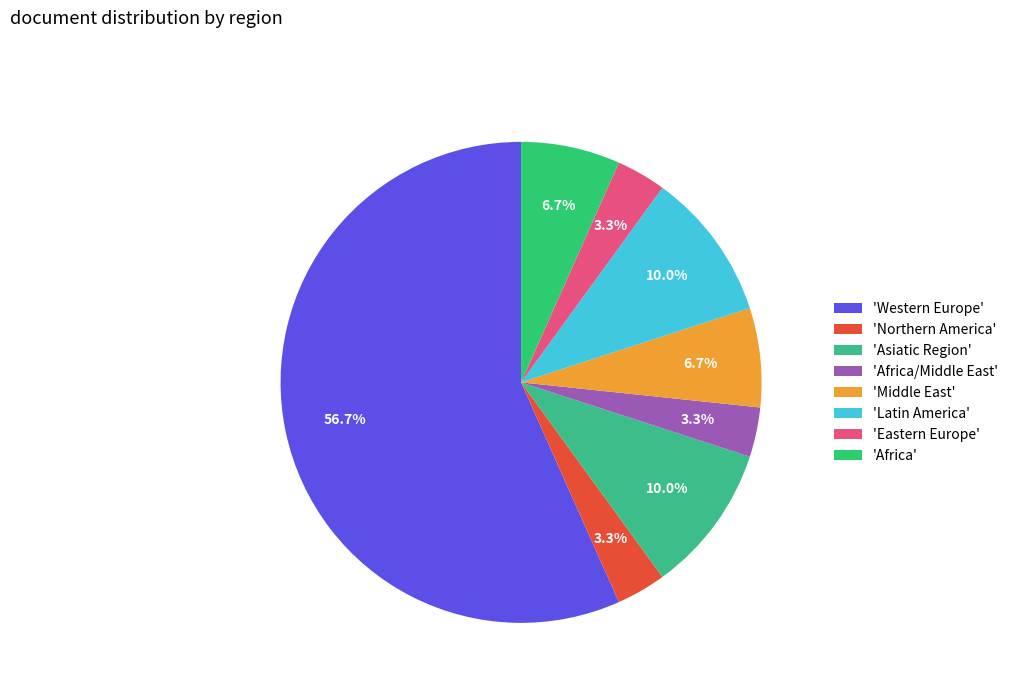

Count the number of slices in the pie.

8